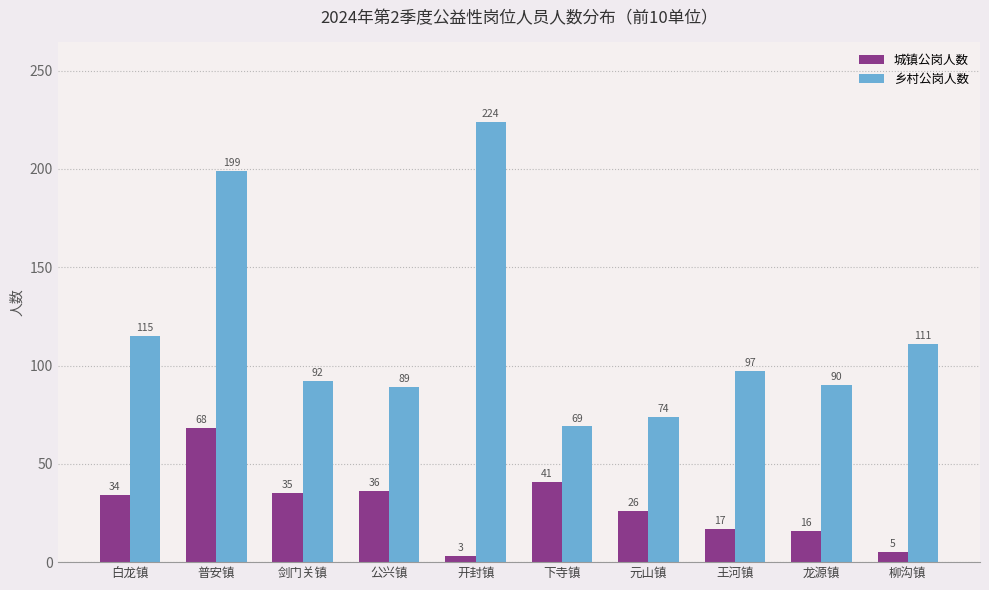

What is the sum of all 乡村公岗人数 values?

1160